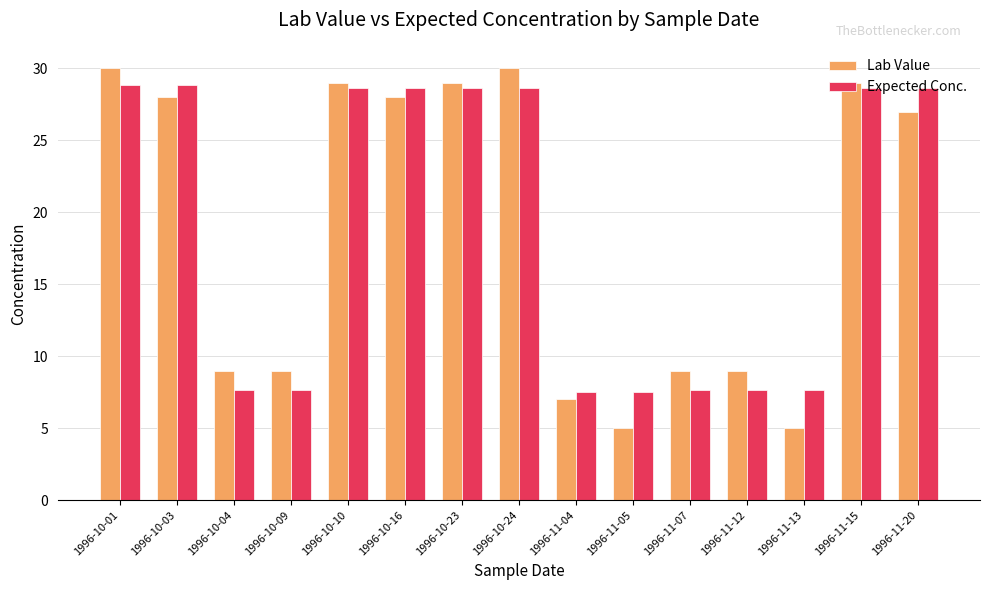

What is the label of the 6th bar from the left?

1996-10-16